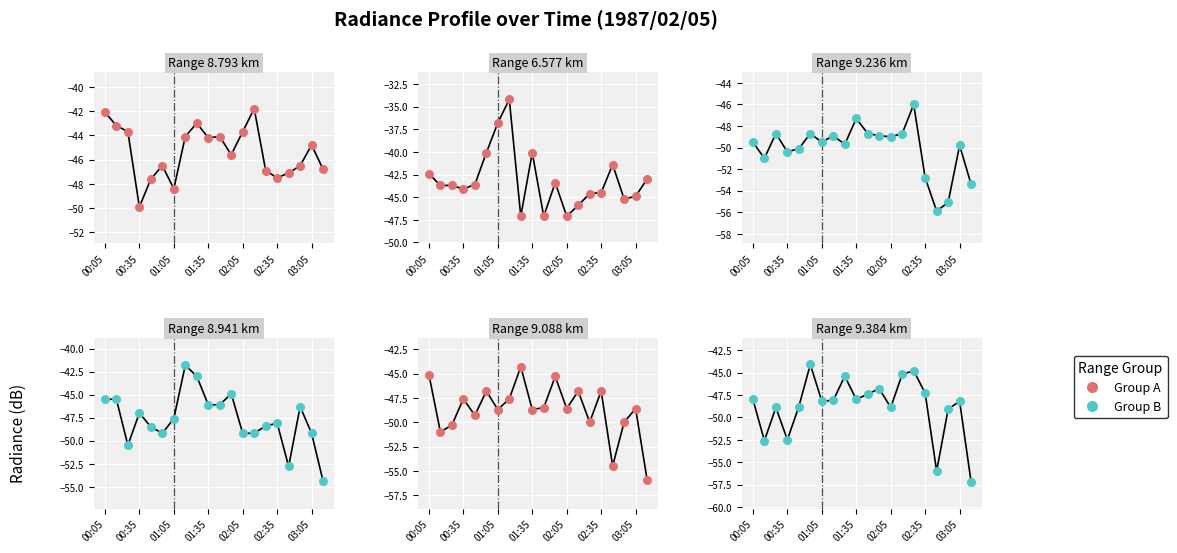

Which series contains the lowest Y value?

Range 9.384 km